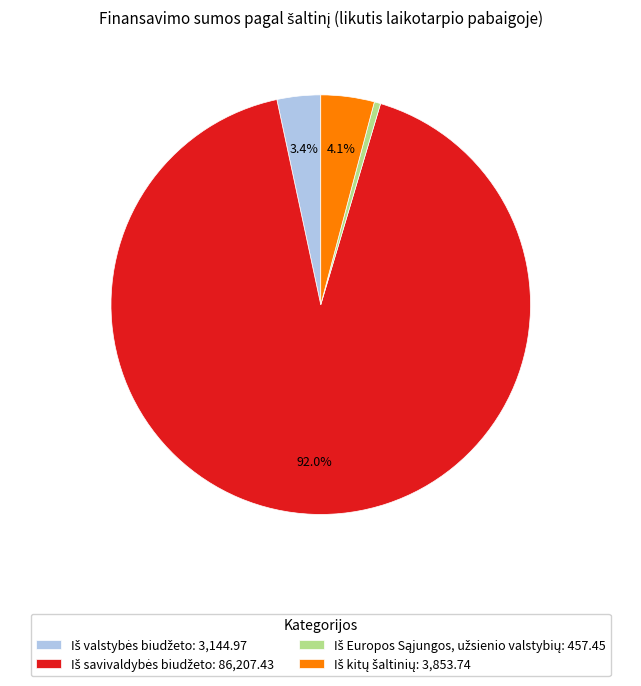

Is there a majority slice in this chart?

Yes